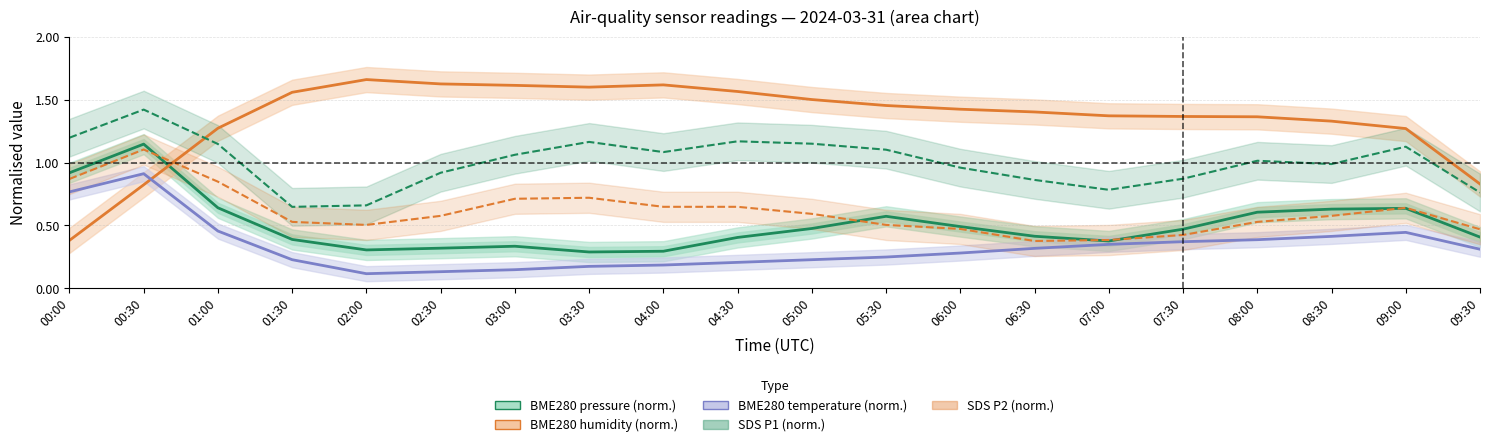

Reading left to right, what are all the values shown in this chart?

BME280 pressure (norm.): 0.9	1.1	0.6	0.4	0.3	0.3	0.3	0.3	0.3	0.4	0.5	0.6	0.5	0.4	0.4	0.5	0.6	0.6	0.6	0.4
BME280 humidity (norm.): 0.4	0.8	1.3	1.6	1.7	1.6	1.6	1.6	1.6	1.6	1.5	1.5	1.4	1.4	1.4	1.4	1.4	1.3	1.3	0.8
BME280 temperature (norm.): 0.8	0.9	0.5	0.2	0.1	0.1	0.1	0.2	0.2	0.2	0.2	0.2	0.3	0.3	0.3	0.4	0.4	0.4	0.4	0.3
SDS P1 (norm.): 1.2	1.4	1.1	0.6	0.7	0.9	1.1	1.2	1.1	1.2	1.1	1.1	1.0	0.9	0.8	0.9	1.0	1.0	1.1	0.8
SDS P2 (norm.): 0.9	1.1	0.8	0.5	0.5	0.6	0.7	0.7	0.6	0.6	0.6	0.5	0.5	0.4	0.4	0.4	0.5	0.6	0.6	0.5